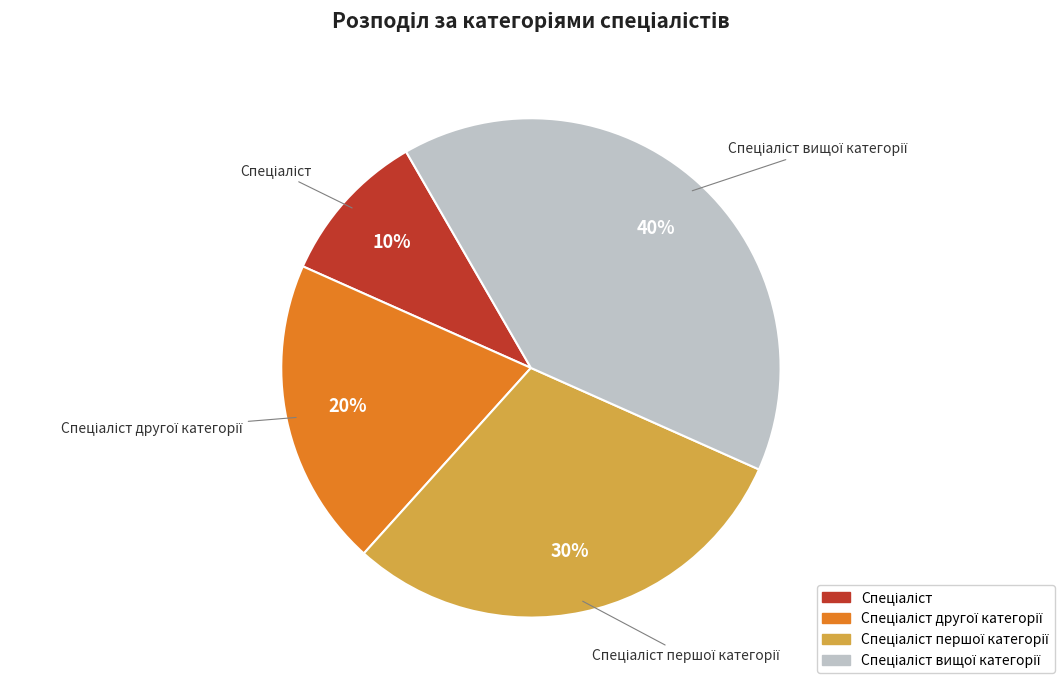

Does any single category account for the majority?

No